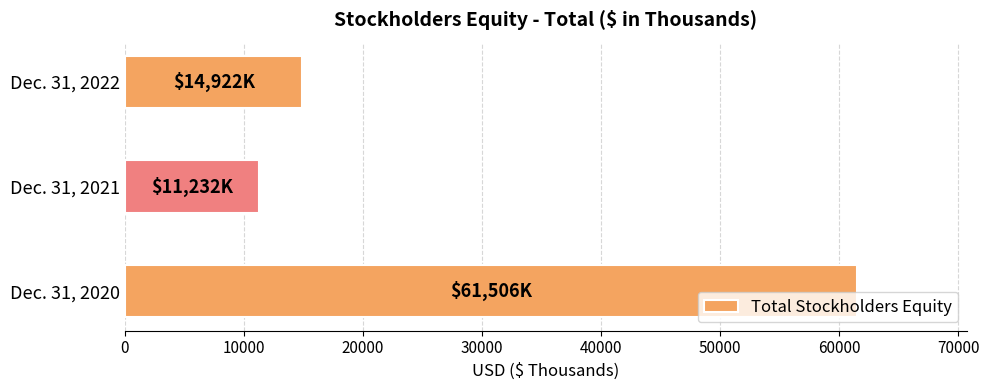

Does the chart contain any negative values?

No